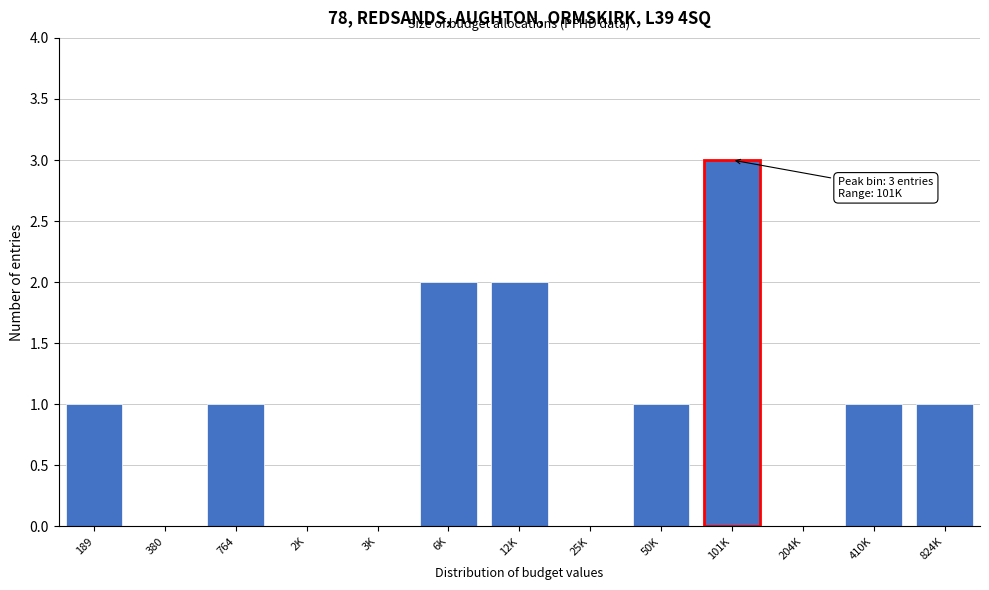

Reading right to left, transcribe all the data shown in this chart.

824K=1	410K=1	204K=0	101K=3	50K=1	25K=0	12K=2	6K=2	3K=0	2K=0	764=1	380=0	189=1